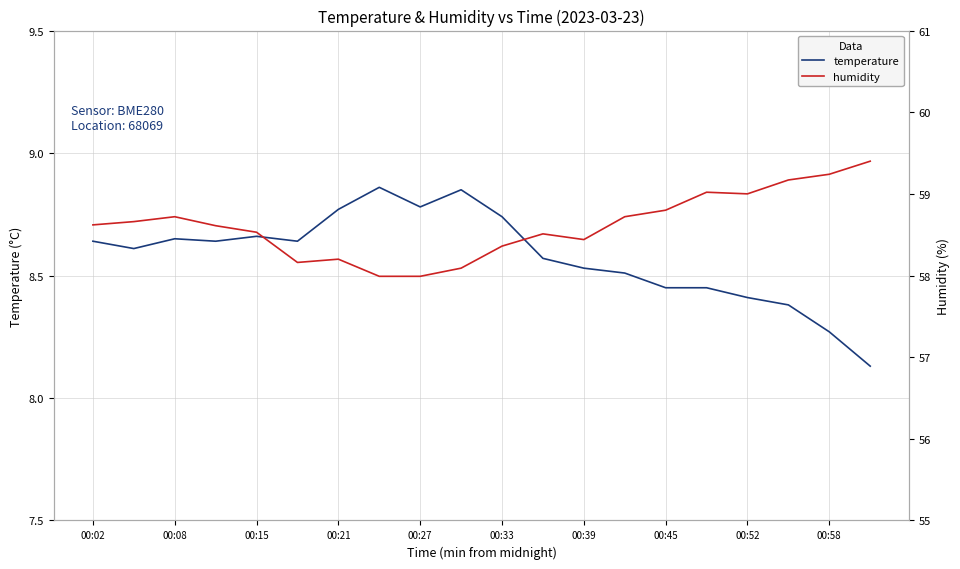

Does the chart display data point markers on the line(s)?

No